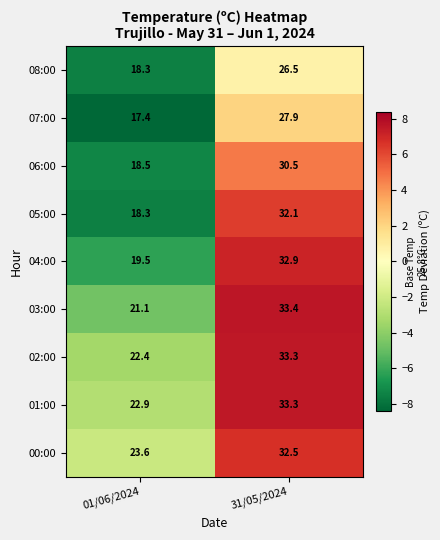

Is it true that 06:00 equals 30.5 at 31/05/2024?

True